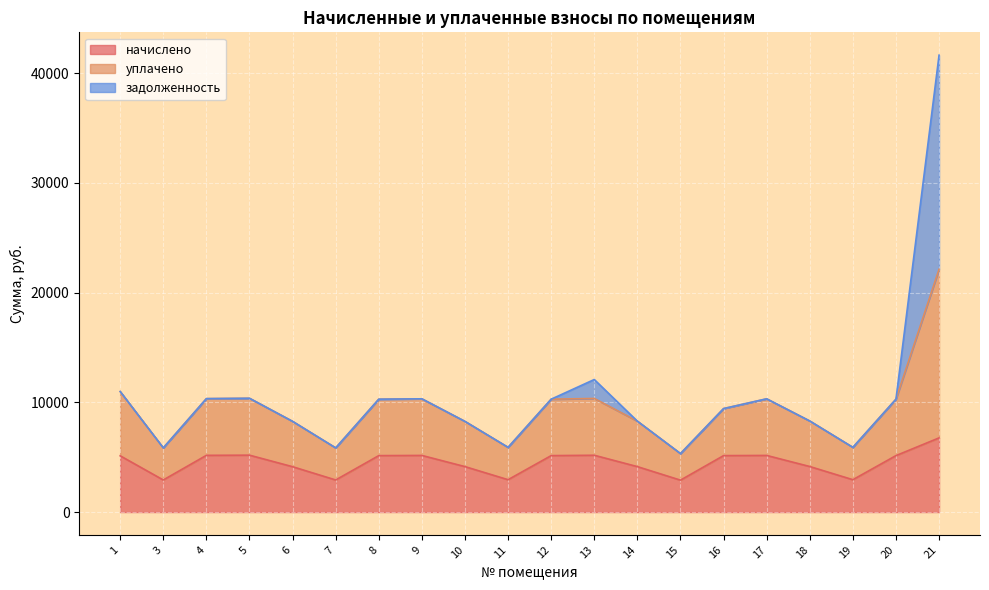

Where is the first local minimum for уплачено?

3